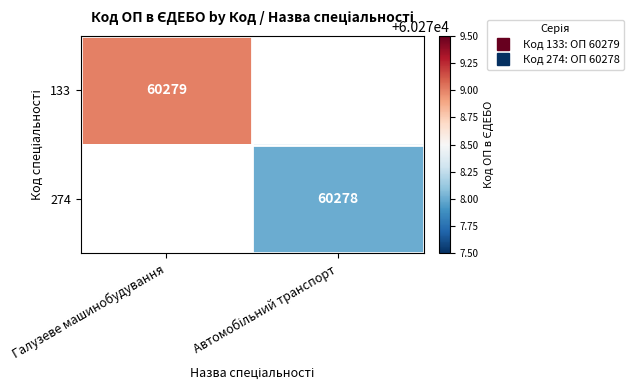

How many positive values does the 133 series have?

1